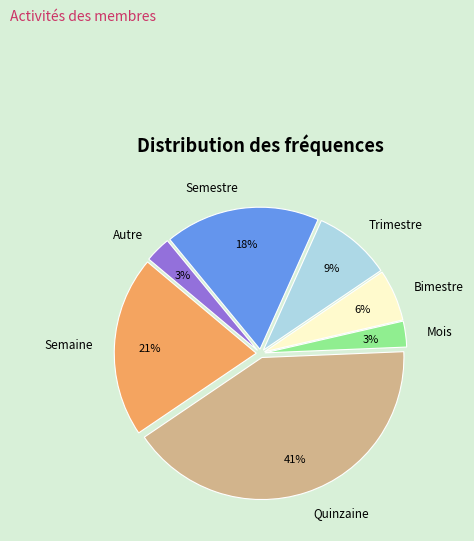

Is there any slice that represents more than half of the pie?

No